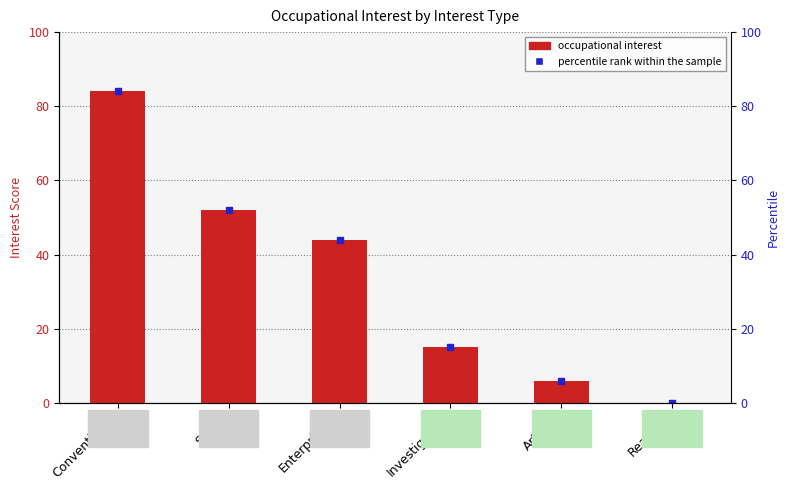

Count the number of data series in this chart.

1